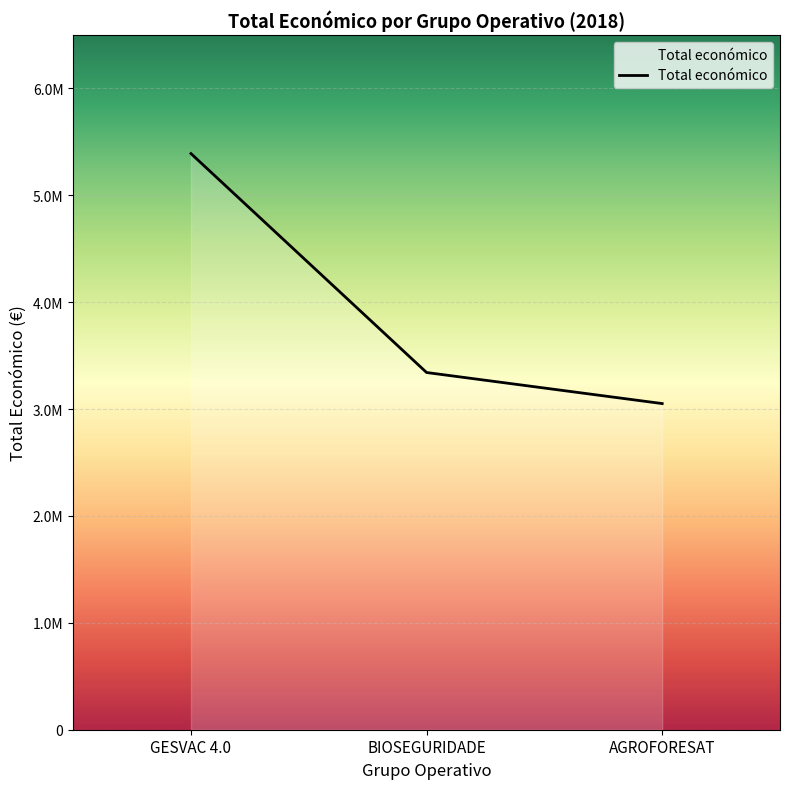

What is the difference between the values at BIOSEGURIDADE and GESVAC 4.0?

2048346